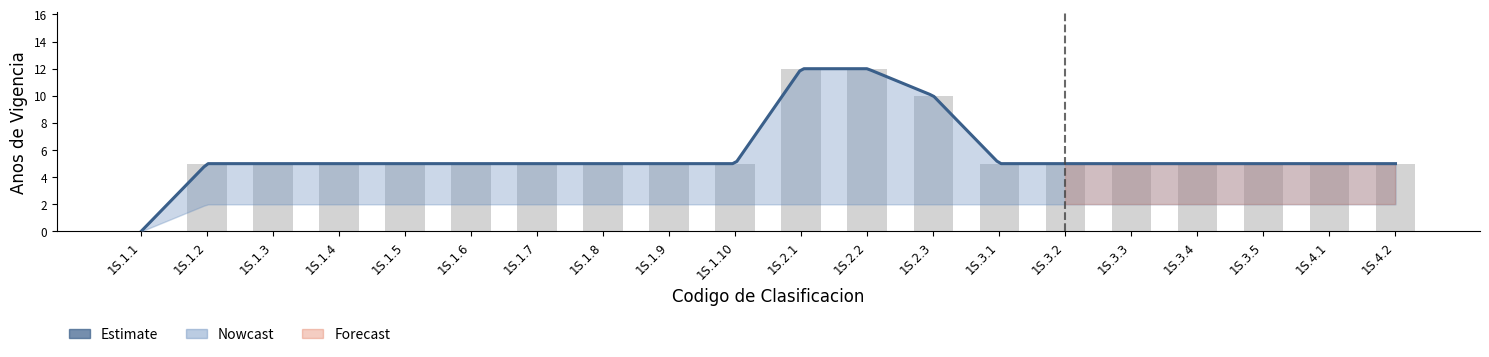

Reading left to right, transcribe all the data shown in this chart.

1S.1.1=0	1S.1.2=5	1S.1.3=5	1S.1.4=5	1S.1.5=5	1S.1.6=5	1S.1.7=5	1S.1.8=5	1S.1.9=5	1S.1.10=5	1S.2.1=12	1S.2.2=12	1S.2.3=10	1S.3.1=5	1S.3.2=5	1S.3.3=5	1S.3.4=5	1S.3.5=5	1S.4.1=5	1S.4.2=5